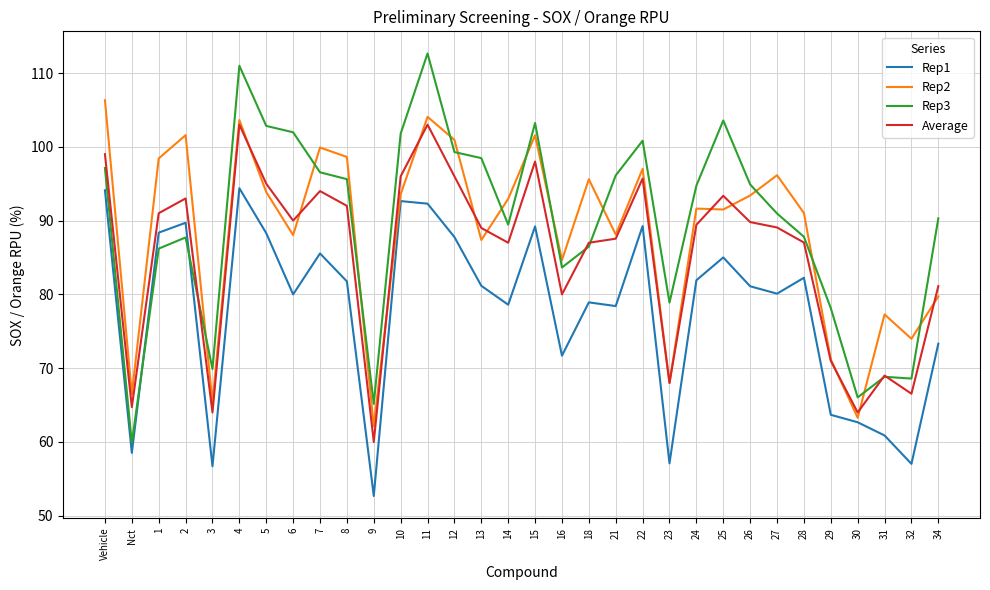

What is the difference between the highest and lowest values at 31?

16.4